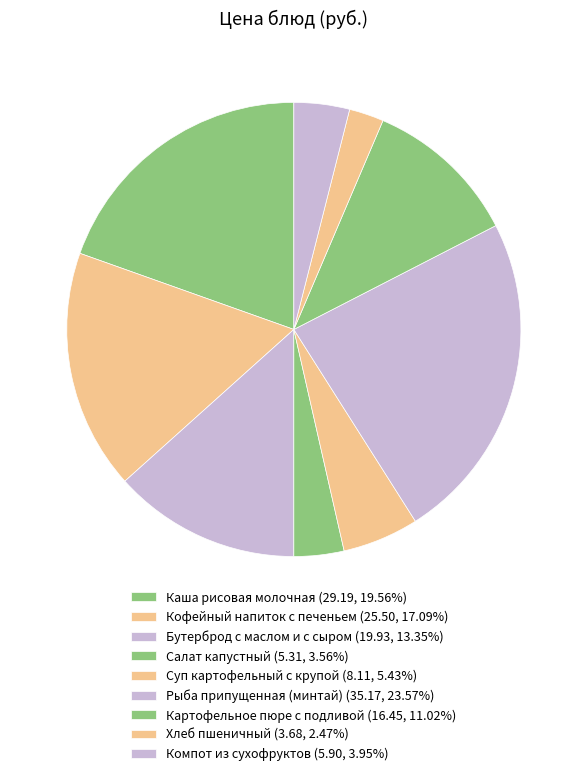

Count the number of slices in the pie.

9